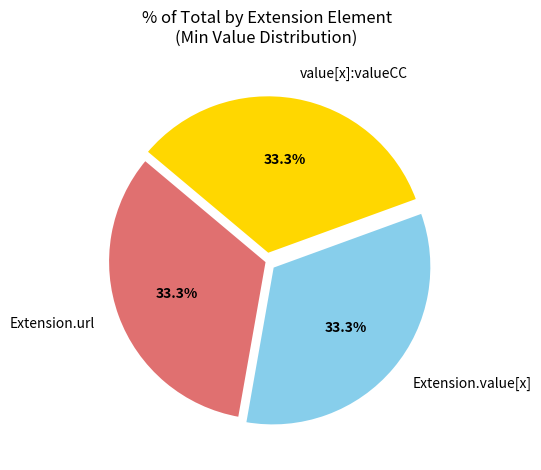

Combined, what portion of the pie is Extension.value[x] and value[x]:valueCC?

66.7%